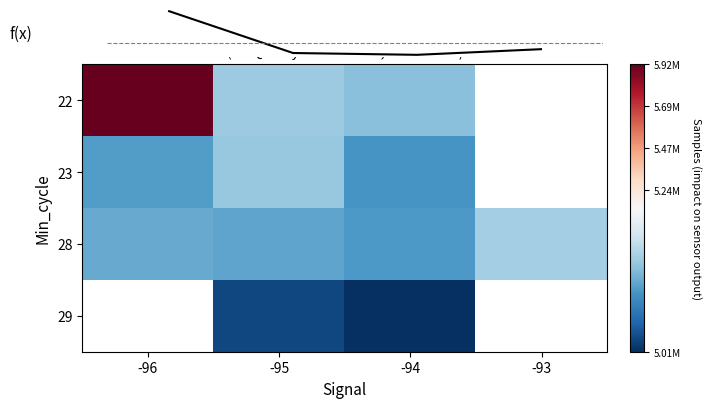

List the labels in order of 23 value, smallest first.

-94, -96, -95, -93